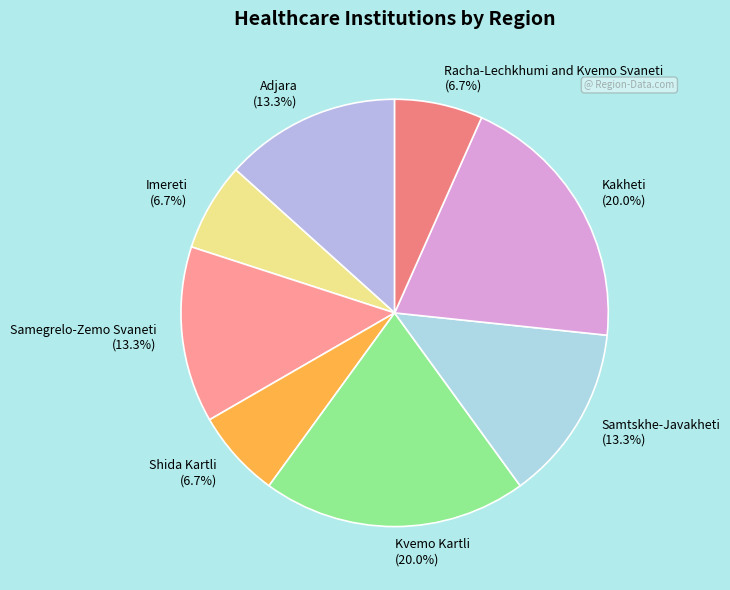

Approximately how many times larger is the value at Racha-Lechkhumi and Kvemo Svaneti compared to Shida Kartli?

1.0